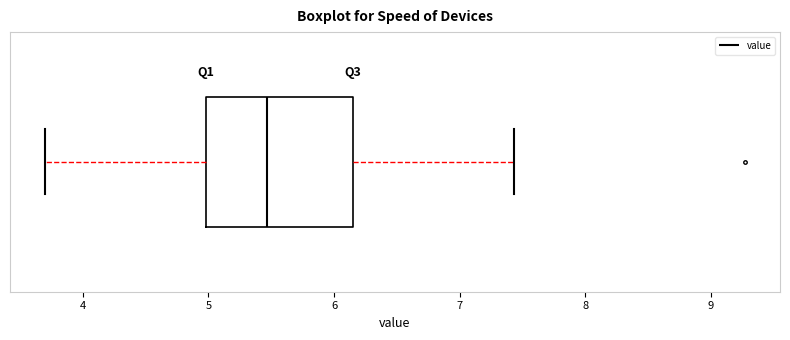

Where does the right whisker of the box end on the x-axis? The values are not printed on the chart, so give them approximately, as read against the axis.

7.4